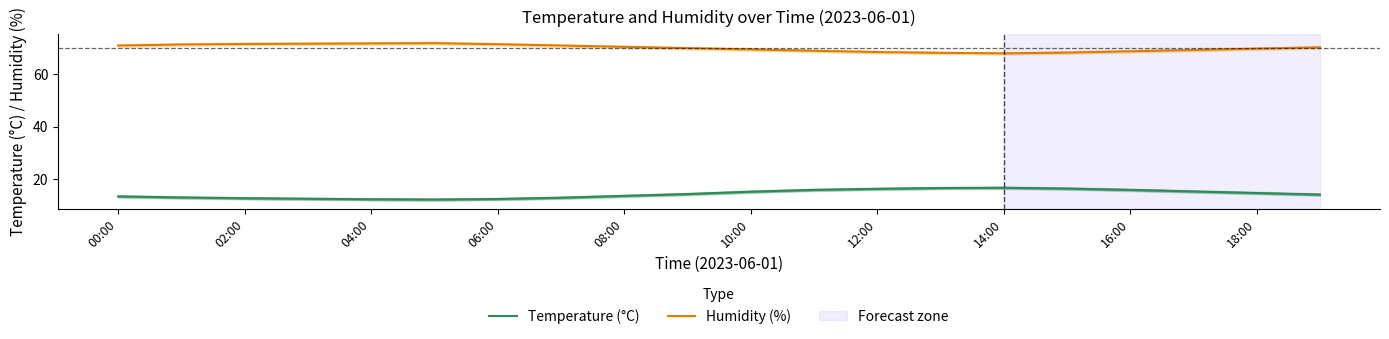

True or false: Humidity (%) and Temperature (°C) intersect in this chart.

False